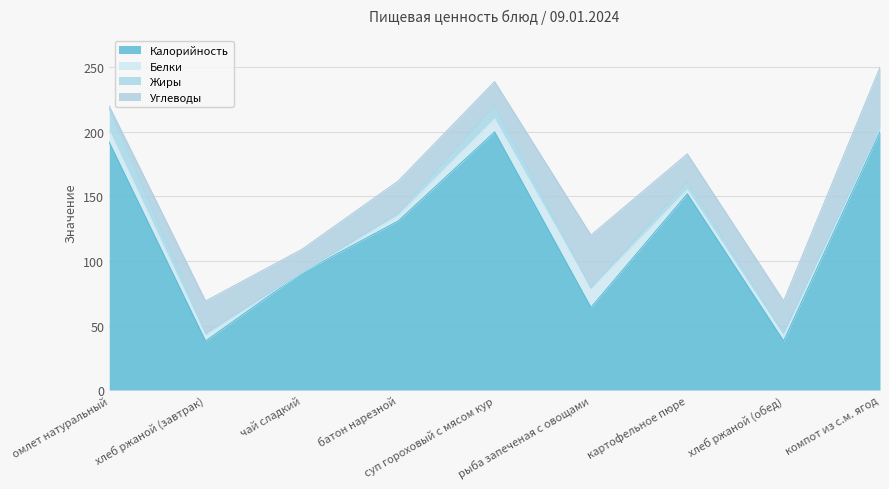

True or false: Калорийность has a value of 176 at батон нарезной.

False